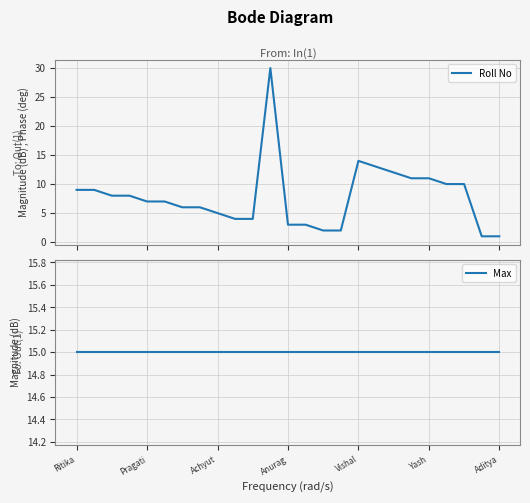

True or false: Roll No and Max intersect in this chart.

True